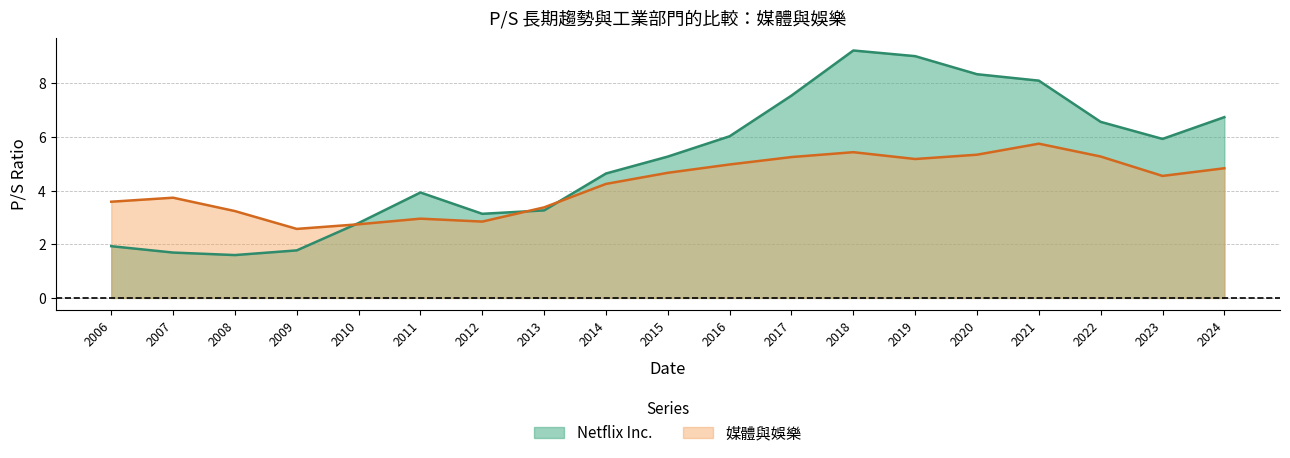

How many data points in 媒體與娛樂 are less than 4?

8